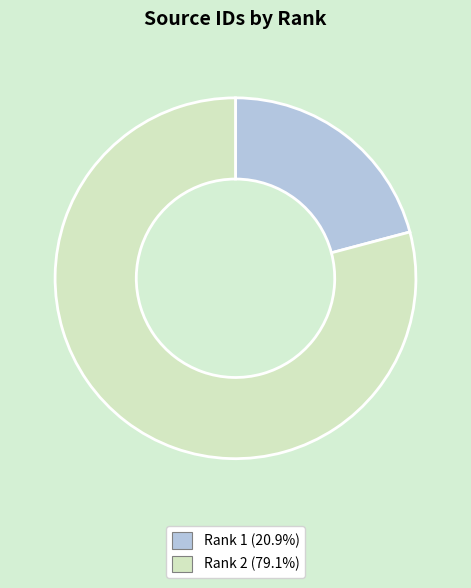

How many segments does this pie chart have?

2